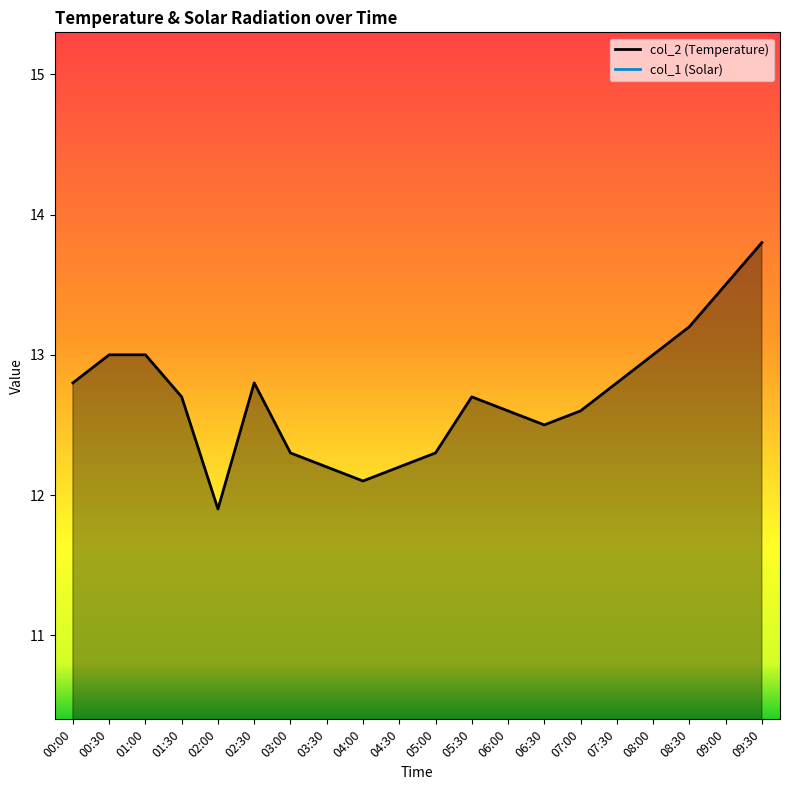

How many interior local peaks (higher than both neighbors) does the data have?

2